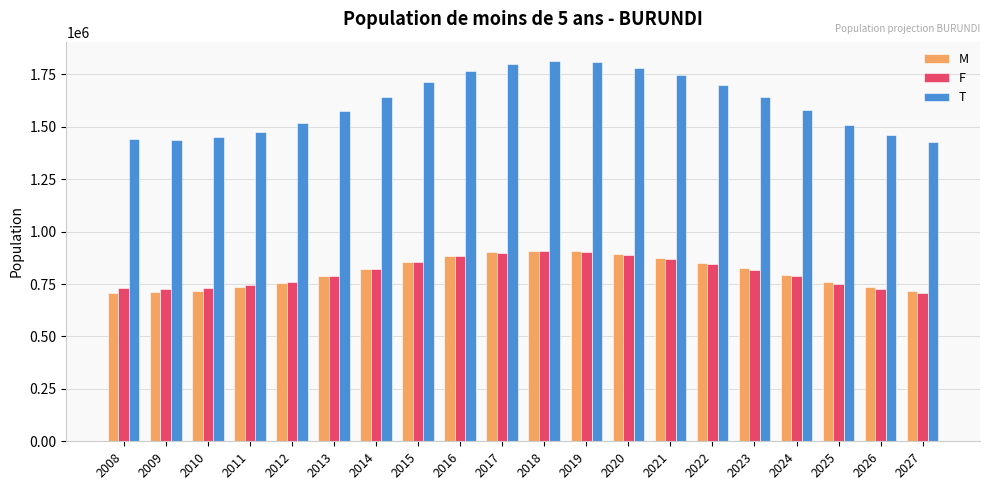

Which series has the largest total across all categories?

T